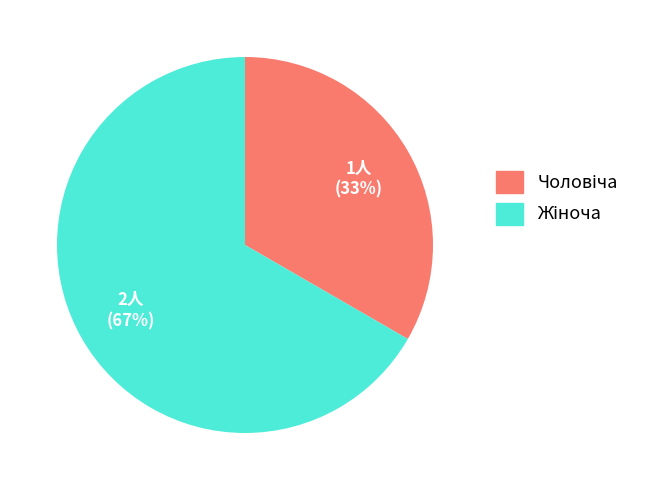

Is there a majority slice in this chart?

Yes